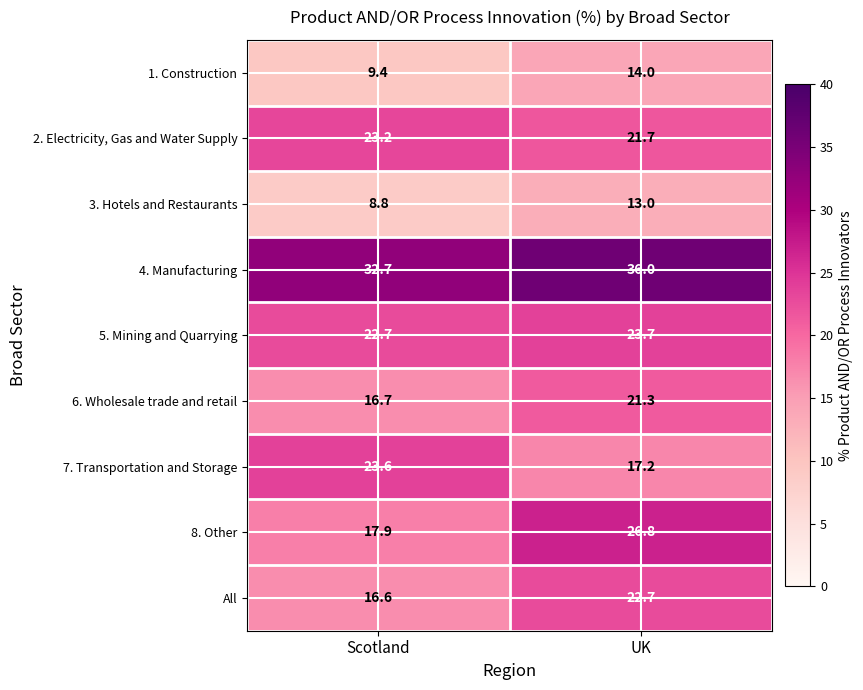

What is the minimum value shown in the chart?

8.8